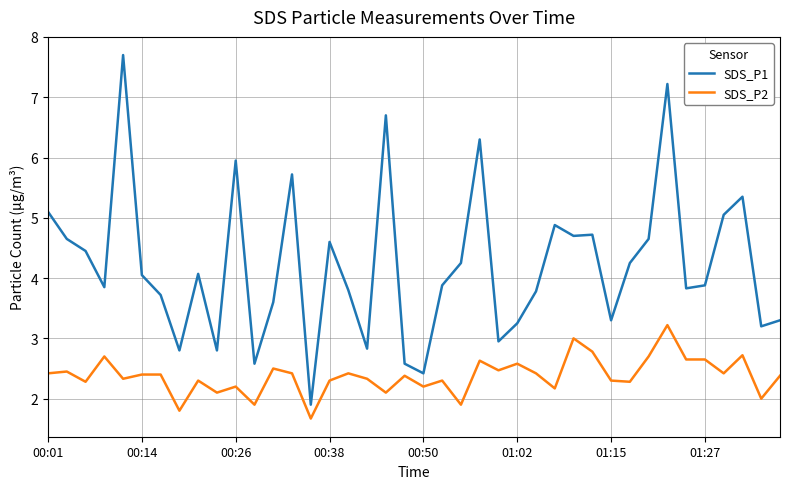

Which series has the widest spread of values?

SDS_P1